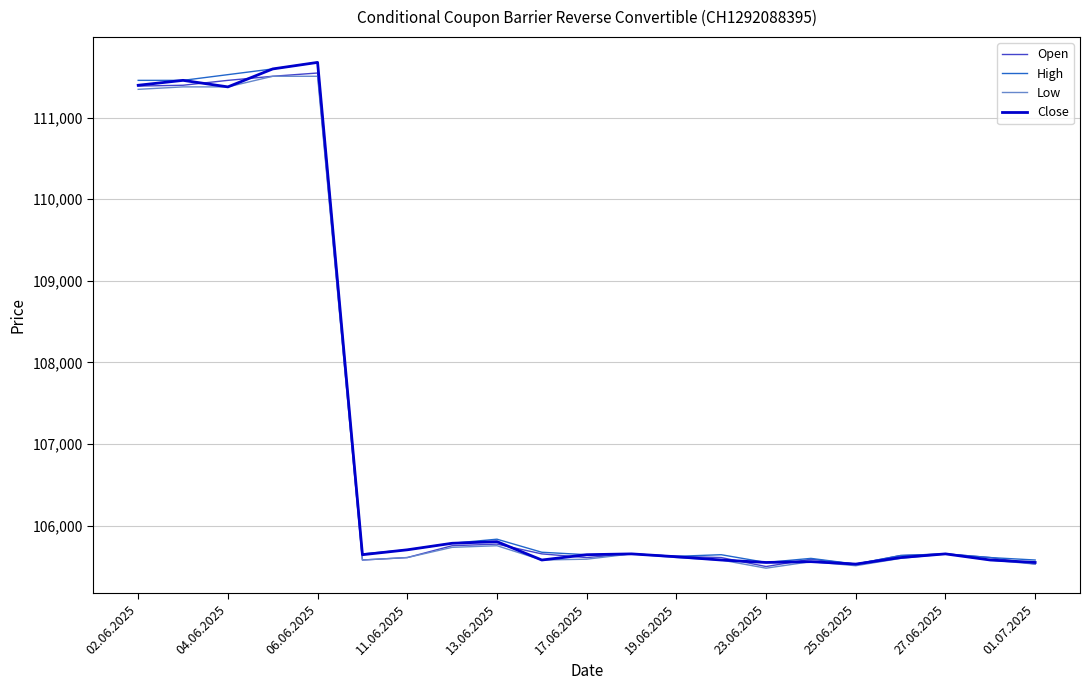

What is the sum of all Low values?

2246715